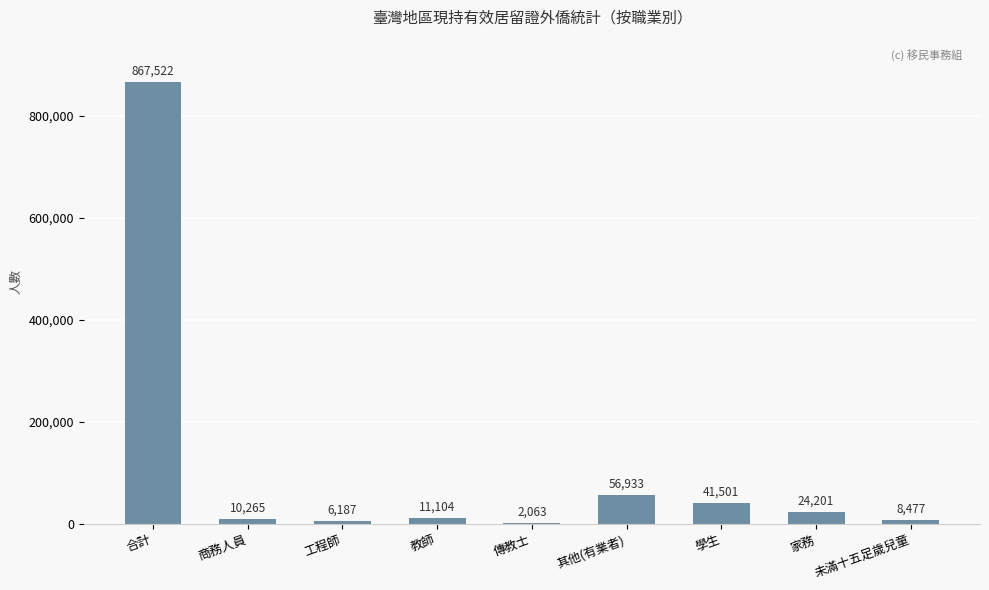

Between 學生 and 工程師, which is larger?

學生